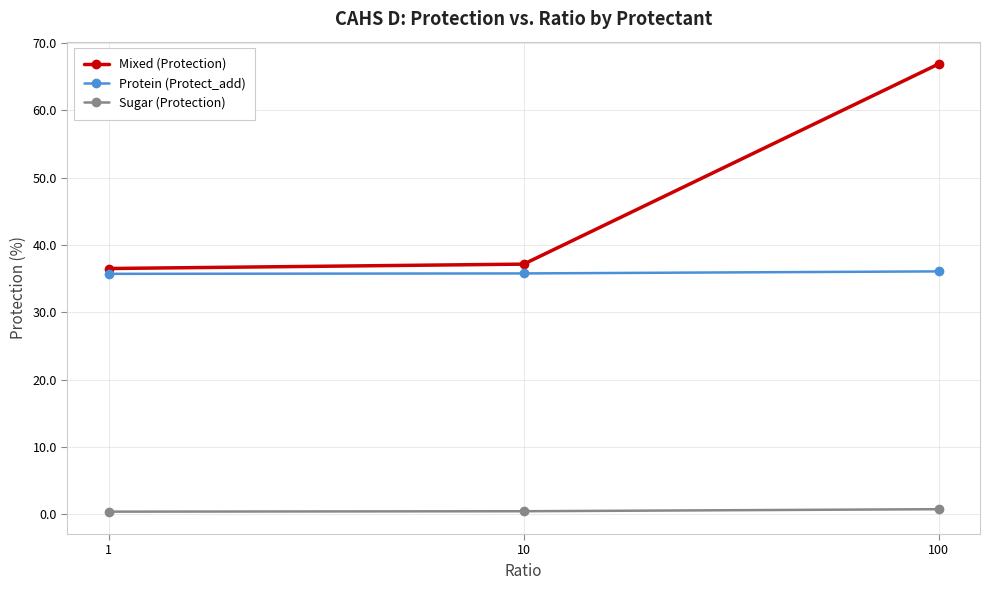

Rank the series by their average value, from highest to lowest.

Mixed (Protection), Protein (Protect_add), Sugar (Protection)